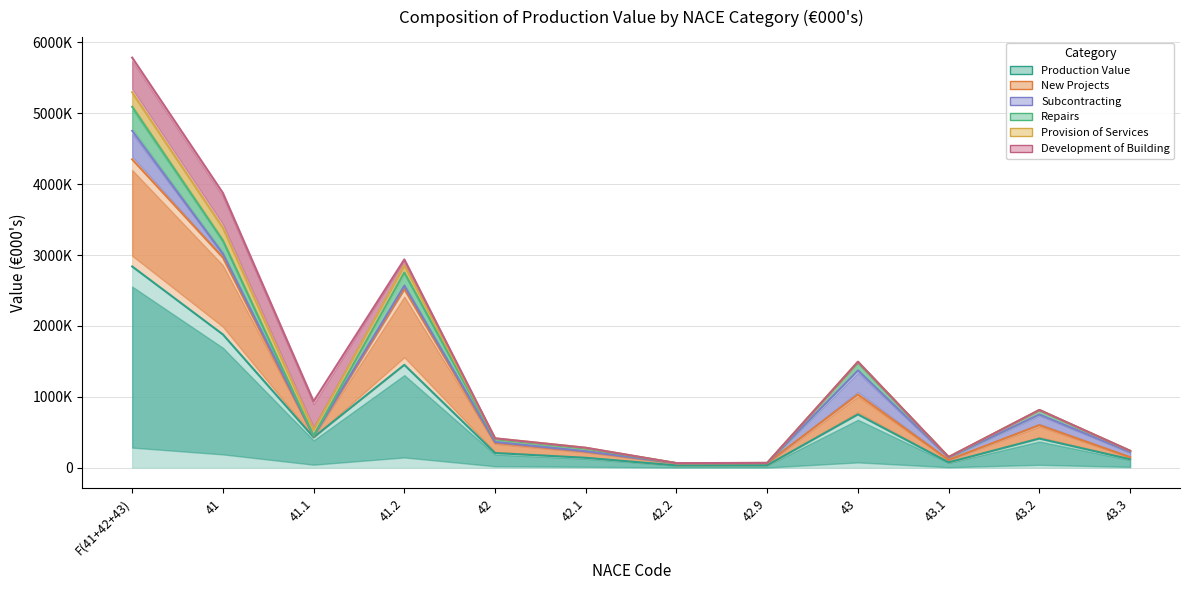

At how many categories does at least one series exceed 2490296?

3